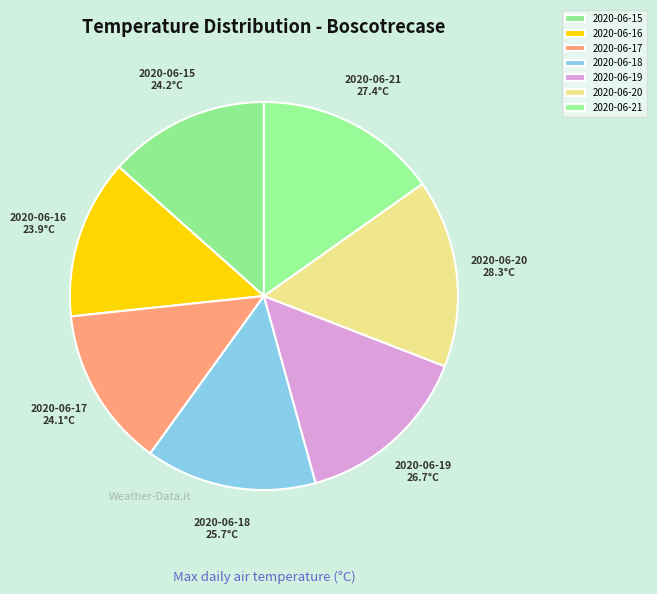

Does 2020-06-17 account for over 50% of the chart?

No